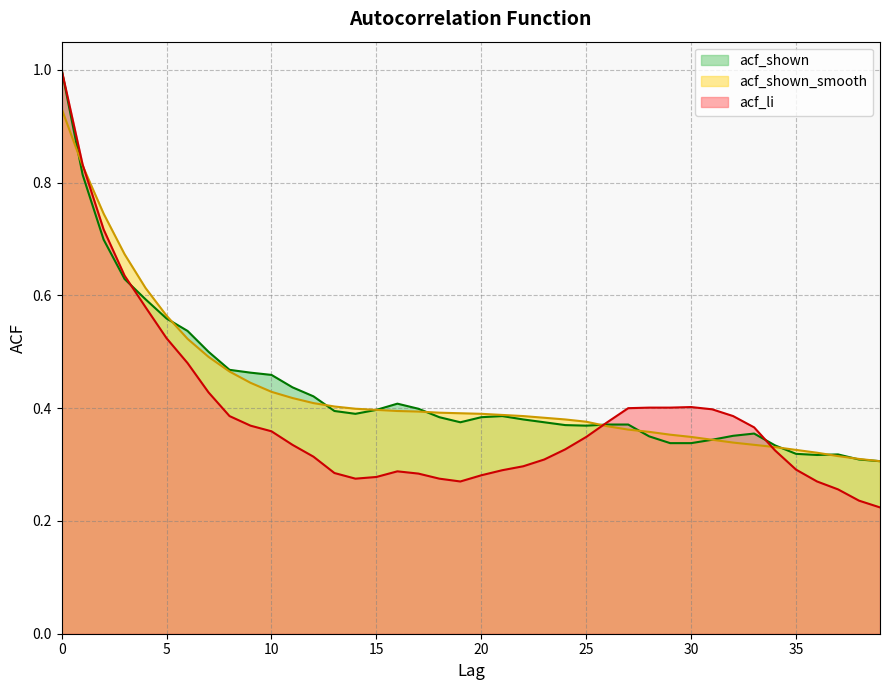

List the series in order of their peak value, lowest first.

acf_shown_smooth, acf_li, acf_shown